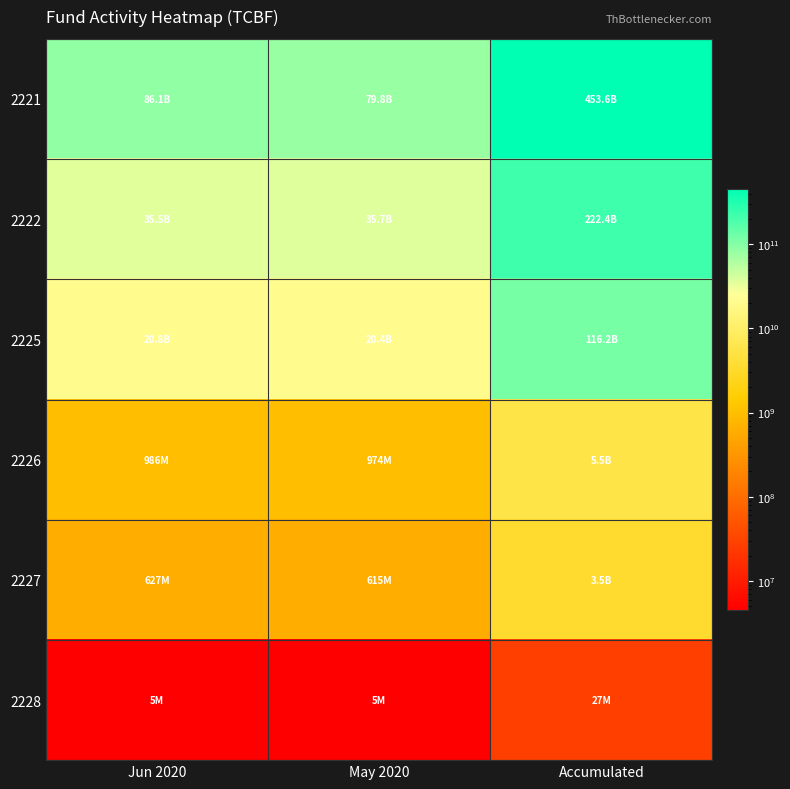

List the series in order of their peak value, lowest first.

2228, 2227, 2226, 2225, 2222, 2221